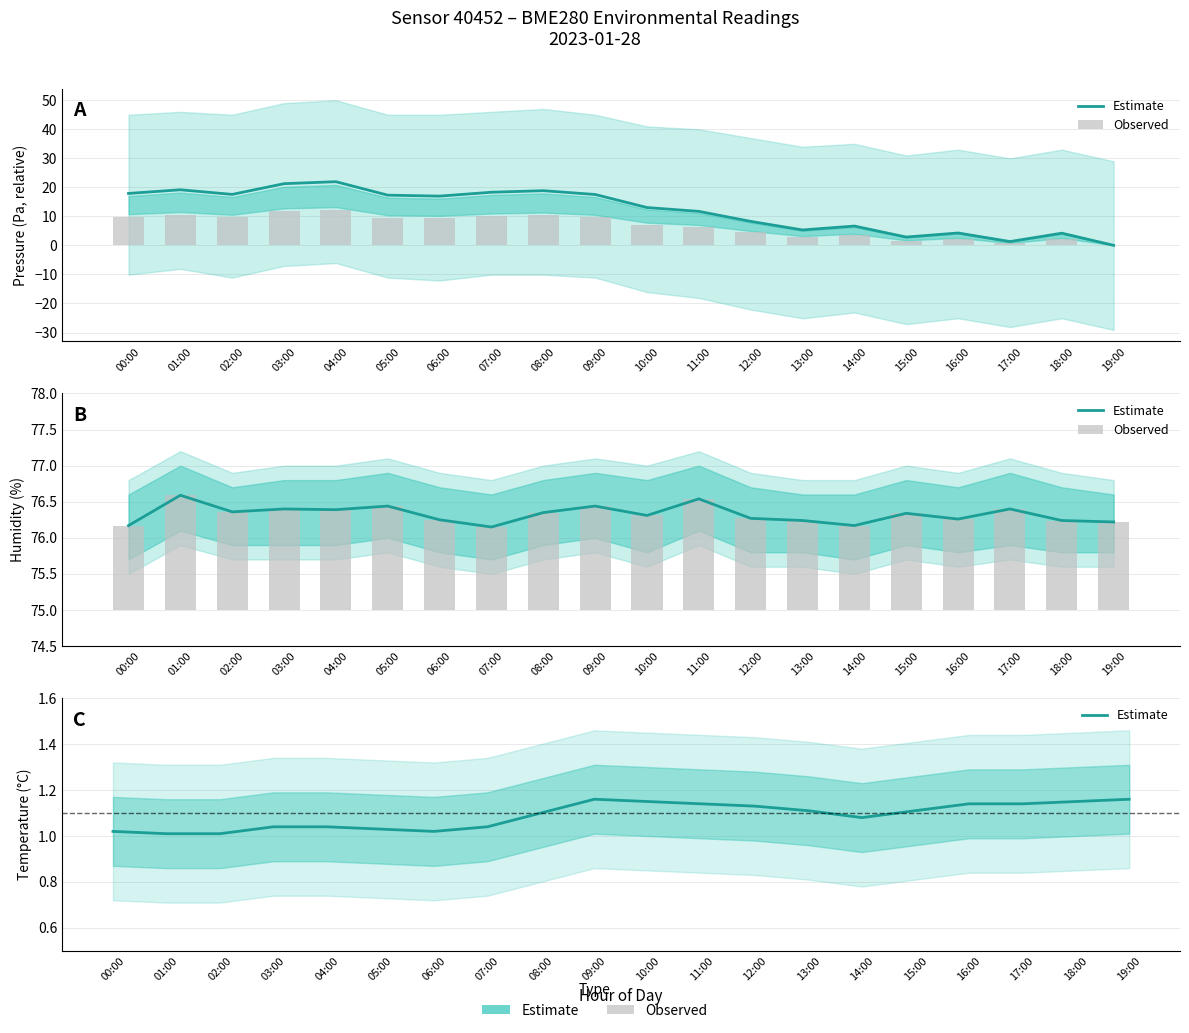

At which label does Estimate reach its minimum?

01:00